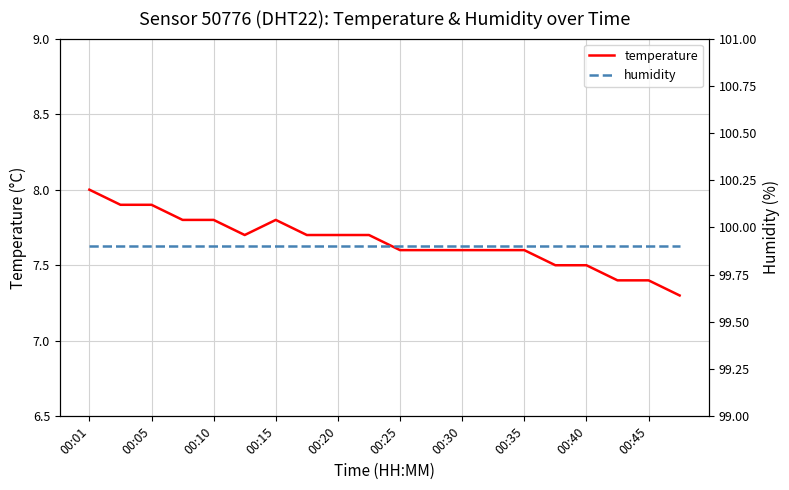

In temperature, how many points are lower than both neighbors (excluding endpoints)?

1